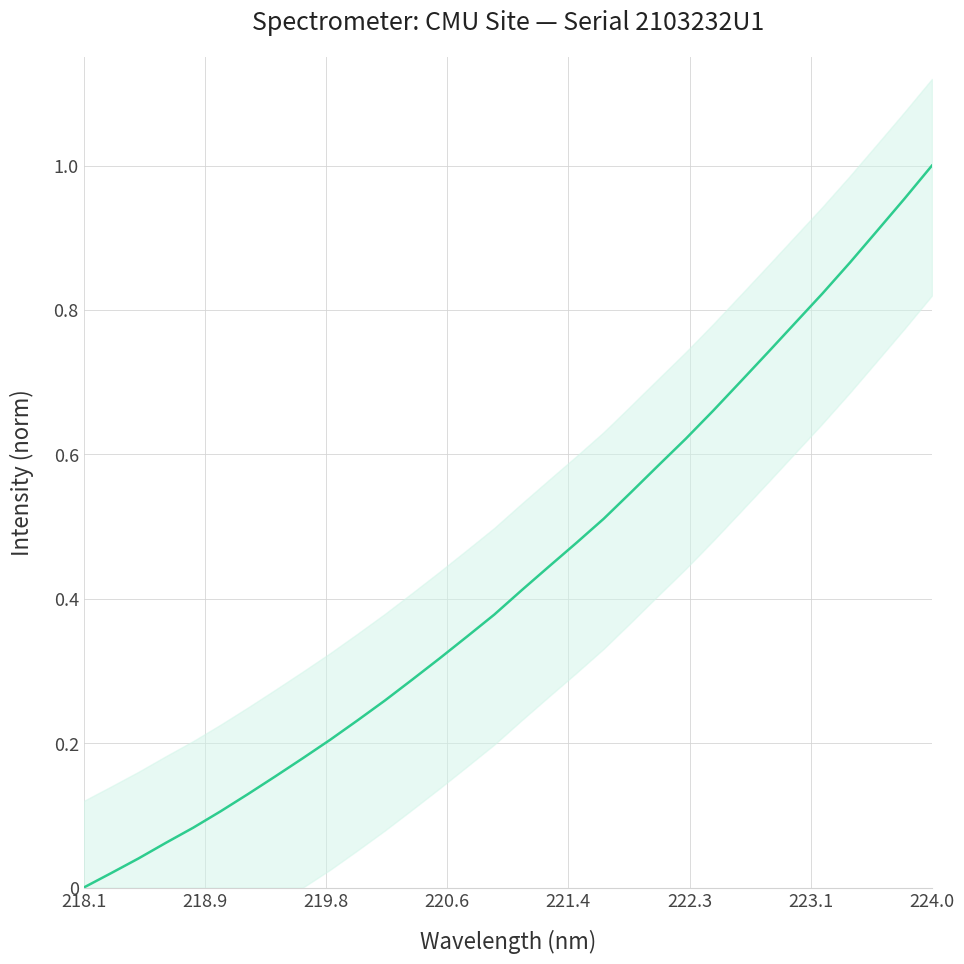

How many values exceed 0?

31